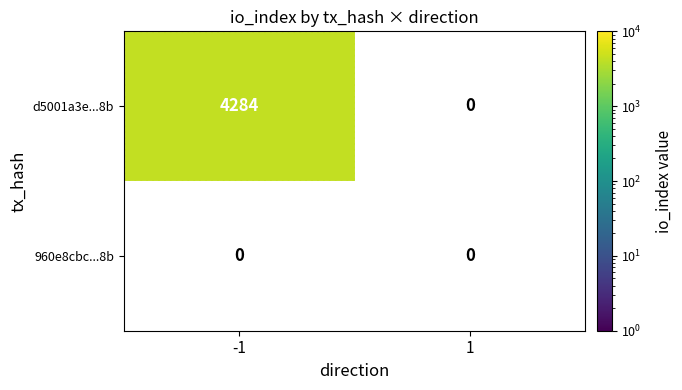

What is the approximate value of d5001a3e...8b at -1, to the nearest 50?

4300